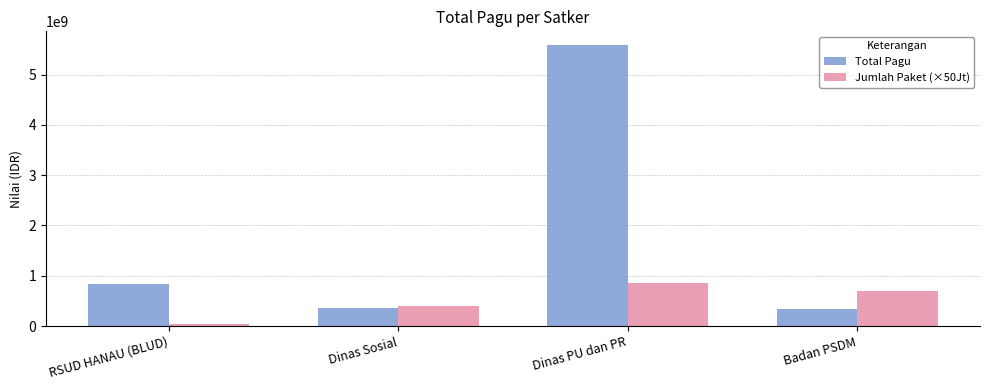

What is the sum of the Total Pagu values at RSUD HANAU (BLUD) and Dinas Sosial?

1200978000